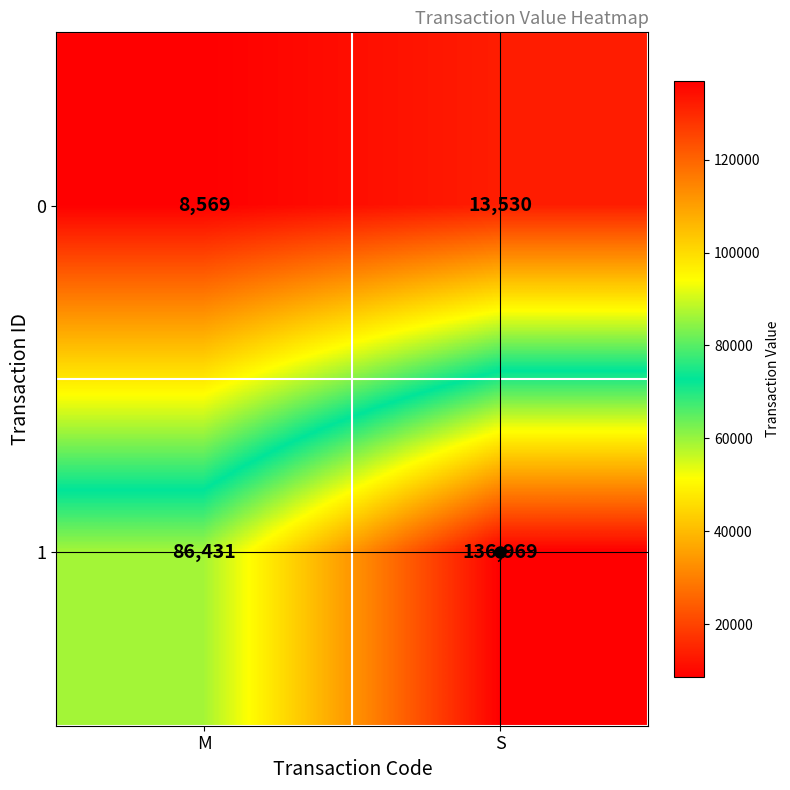

At which category is the sum across all series the highest?

S